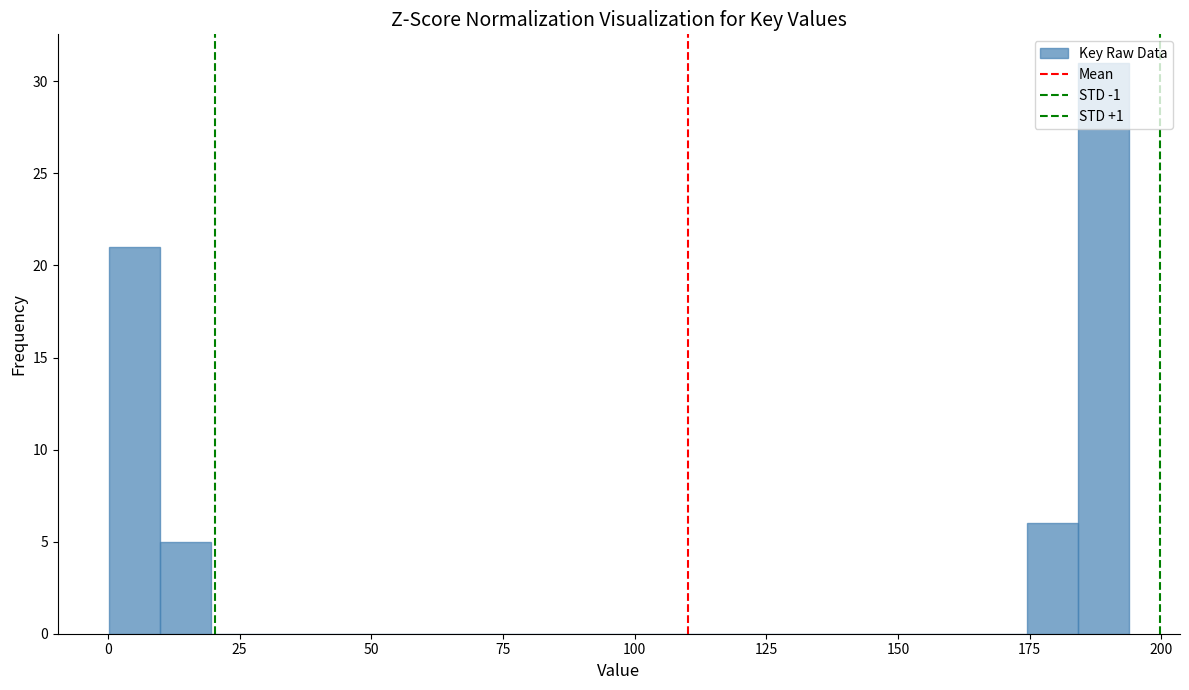

Read against the x-axis, roughly where is the centre of the tallest bar?

190